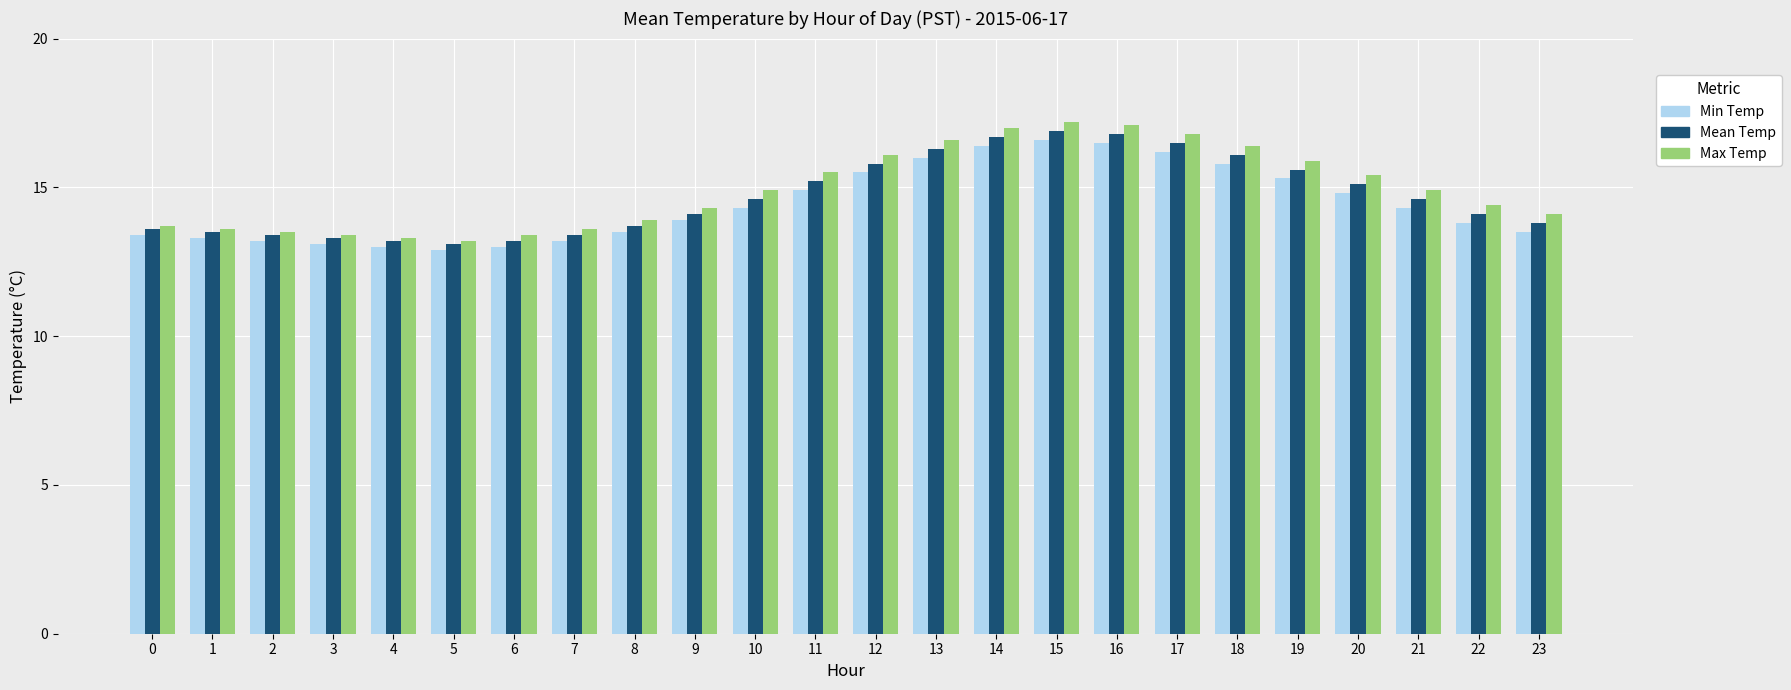

What is the difference between the highest and lowest values at 7?

0.4